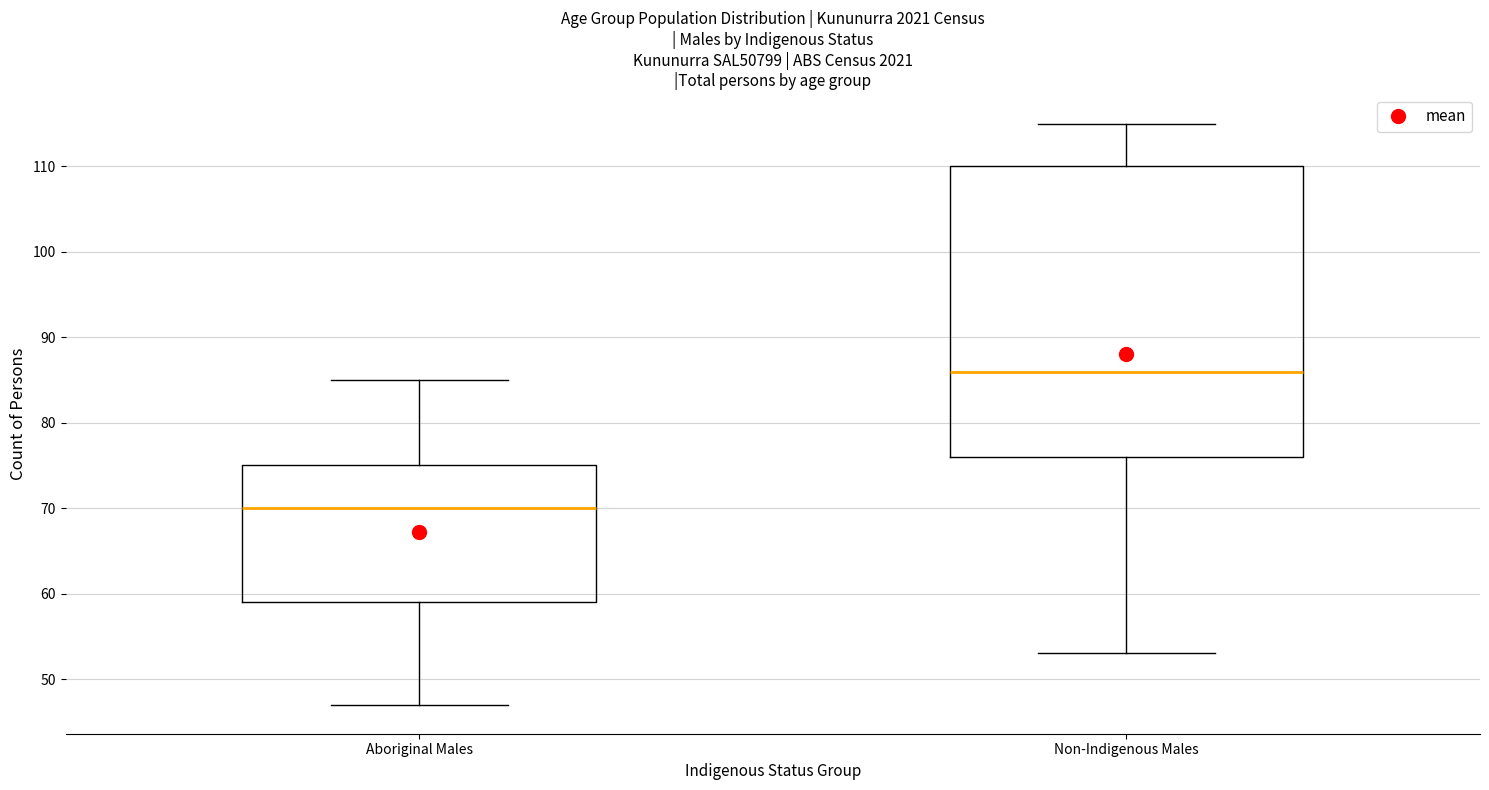

Reading left to right, read every box against the y-axis: the position of its median line, the range the box covers, and the ends of its whiskers. The values are not printed on the chart, so give them approximately, as read against the axis.

Aboriginal Males: median 70, box 59 to 75, whiskers 47 to 85
Non-Indigenous Males: median 86, box 76 to 110, whiskers 53 to 115